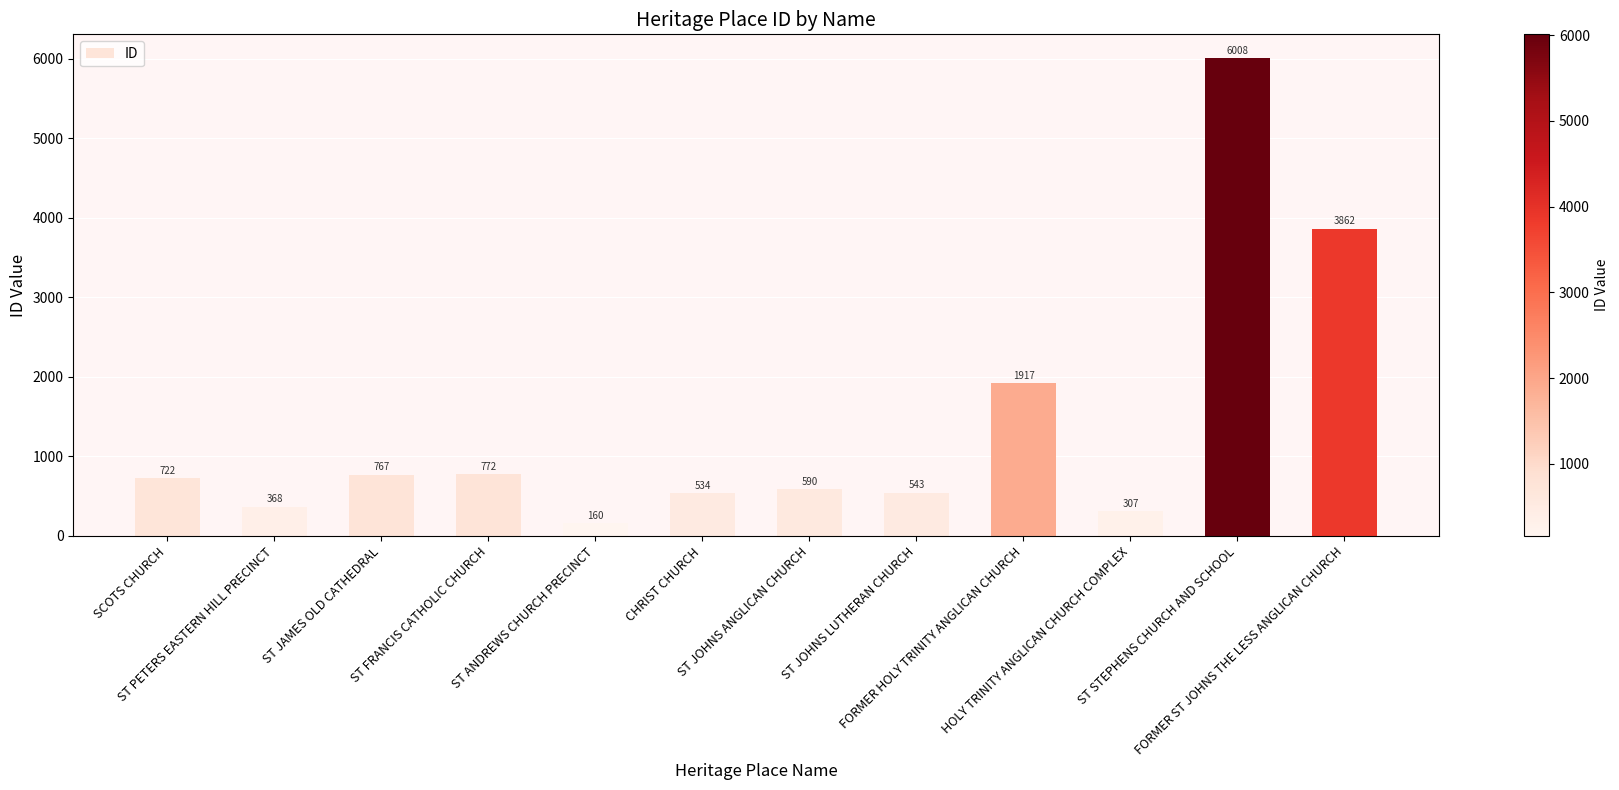

Which category has the highest value across all series?

ST STEPHENS CHURCH AND SCHOOL